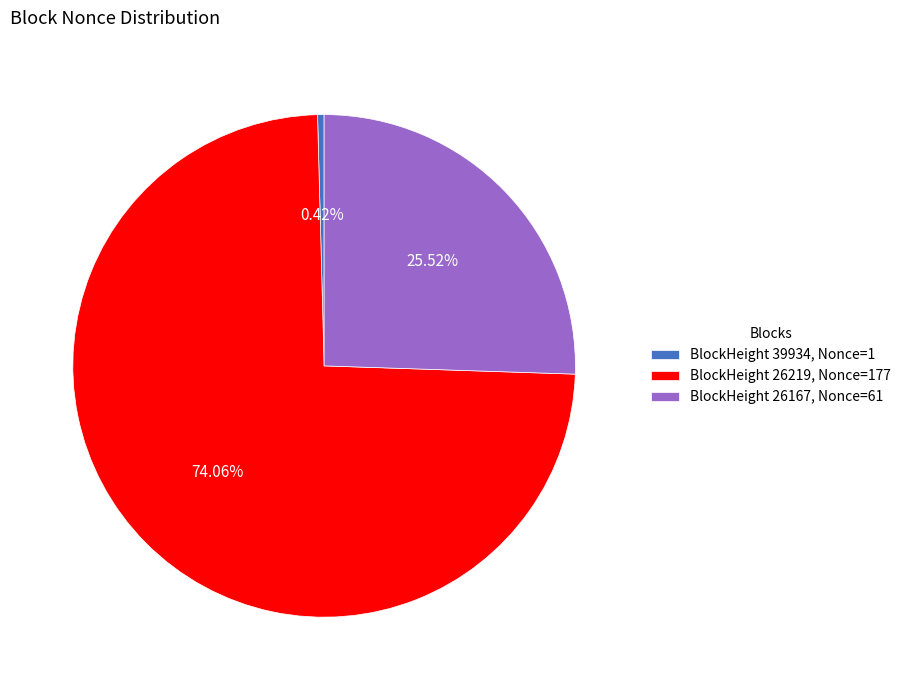

Which category accounts for the majority?

BlockHeight 26219, Nonce=177